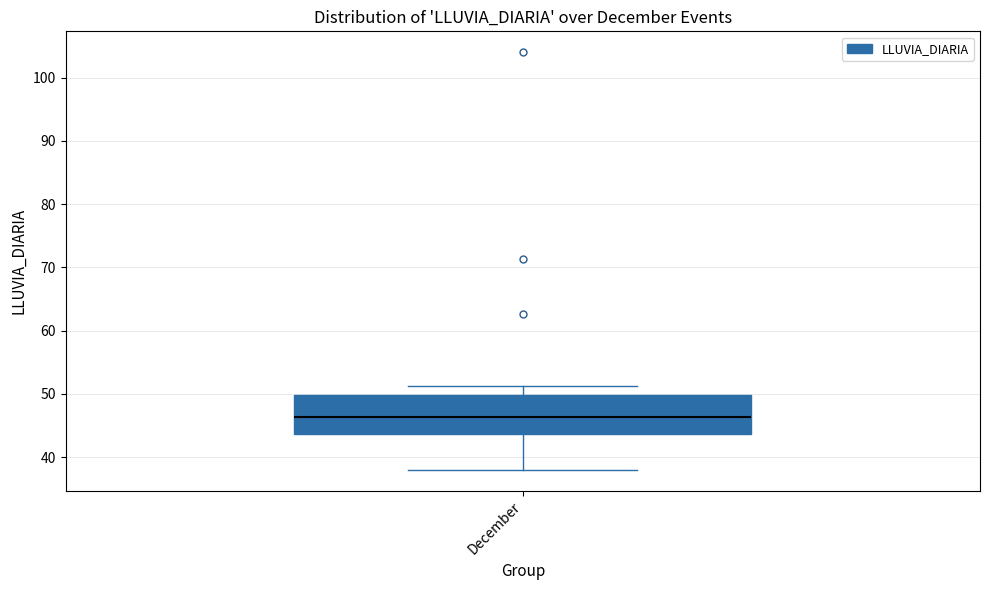

Where does the median line of the box for December sit on the y-axis? The values are not printed on the chart, so give them approximately, as read against the axis.

46